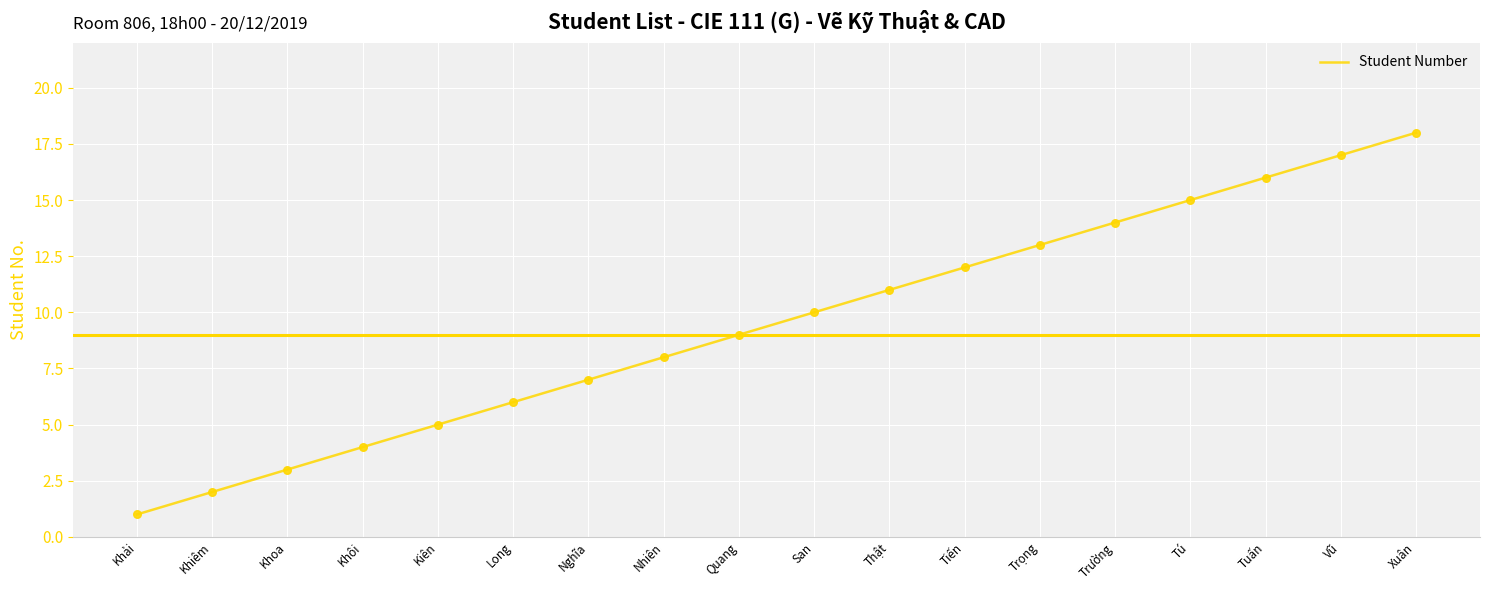

What is the change in value from Trọng to Tuấn?

+3